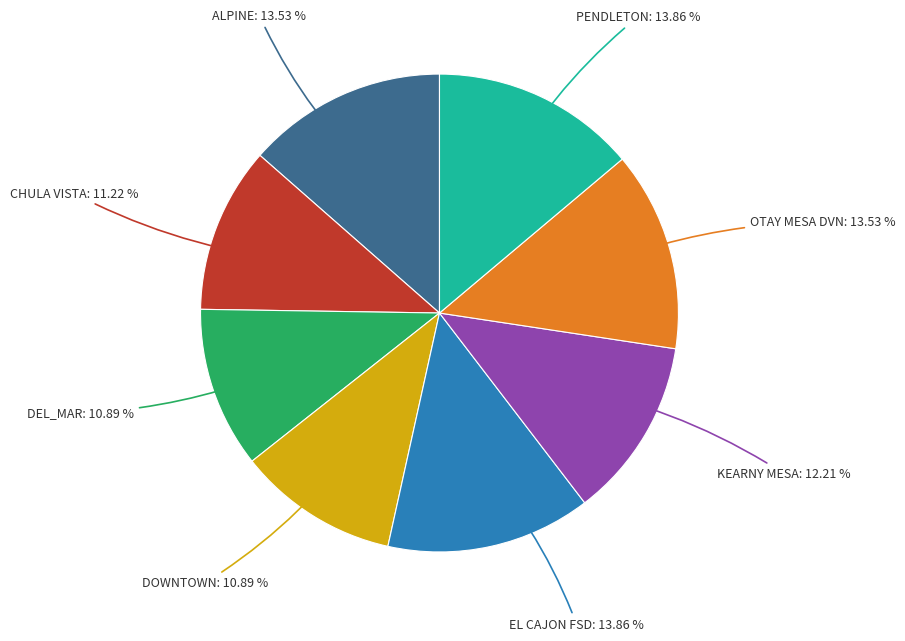

Is there a majority slice in this chart?

No